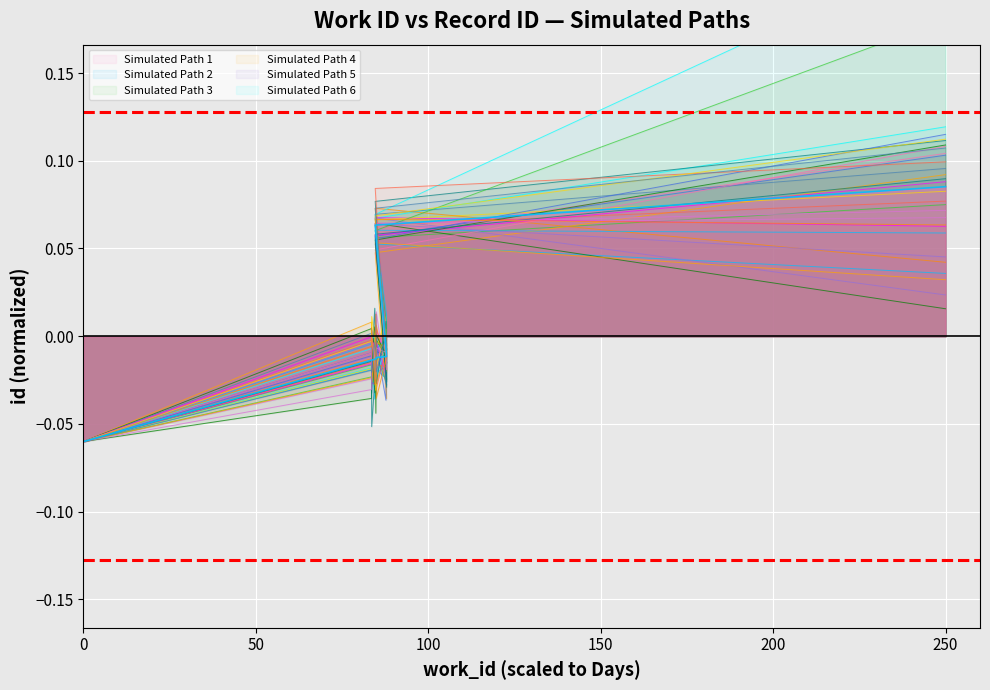

Reading left to right, transcribe all the data shown in this chart.

-0.1	-0.0	-0.0	-0.0	-0.0	-0.0	-0.0	-0.0	0.1	0.1